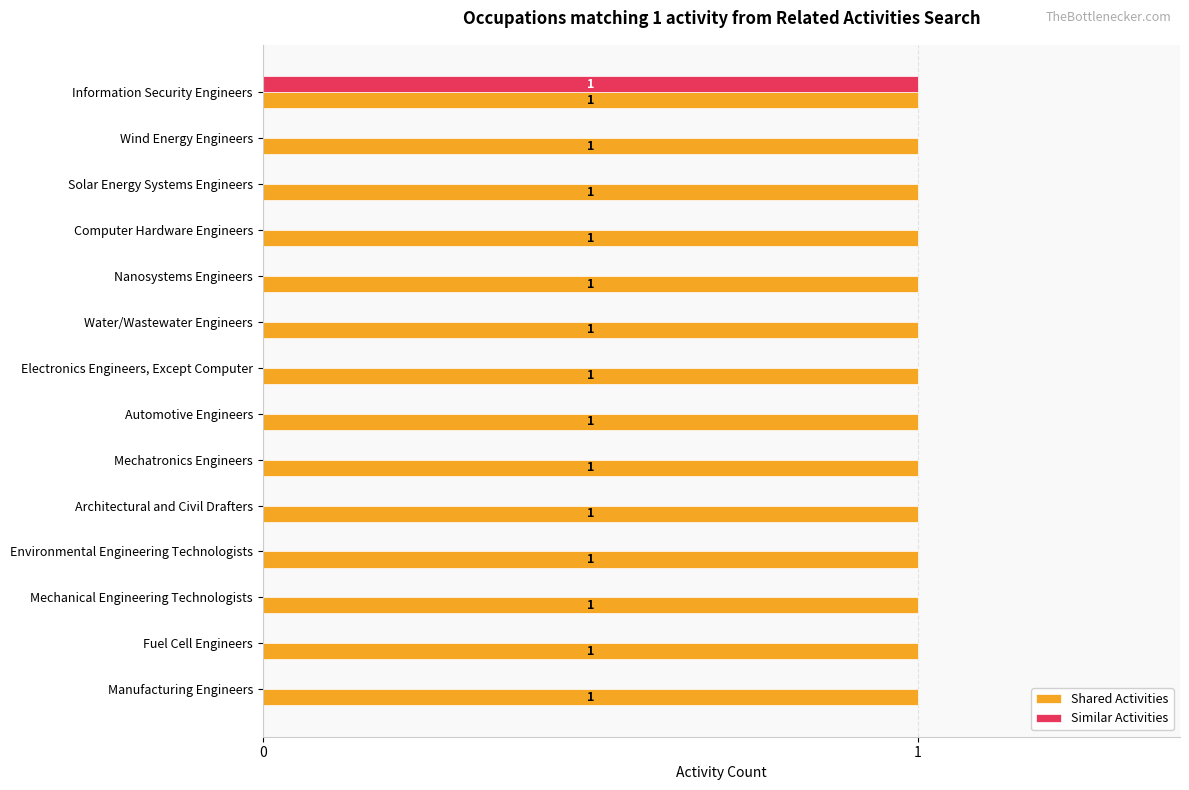

Which category has the highest value in the Similar Activities series?

Information Security Engineers